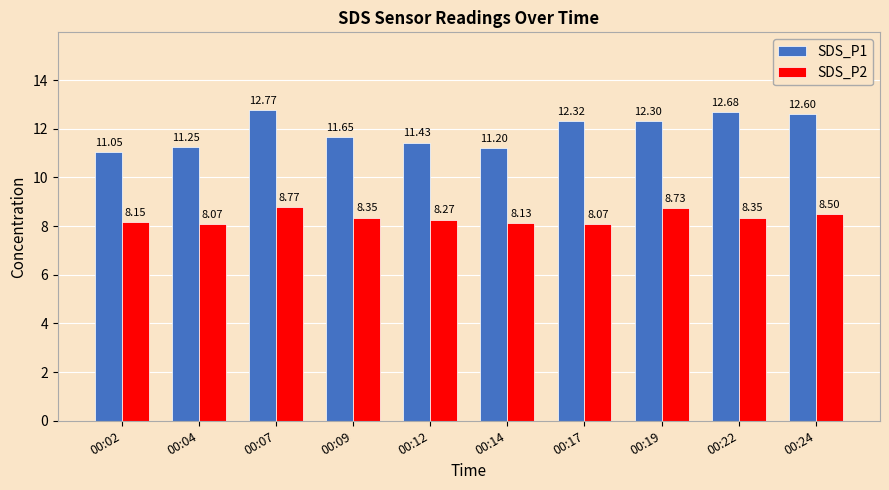

Which series has the widest spread of values?

SDS_P1